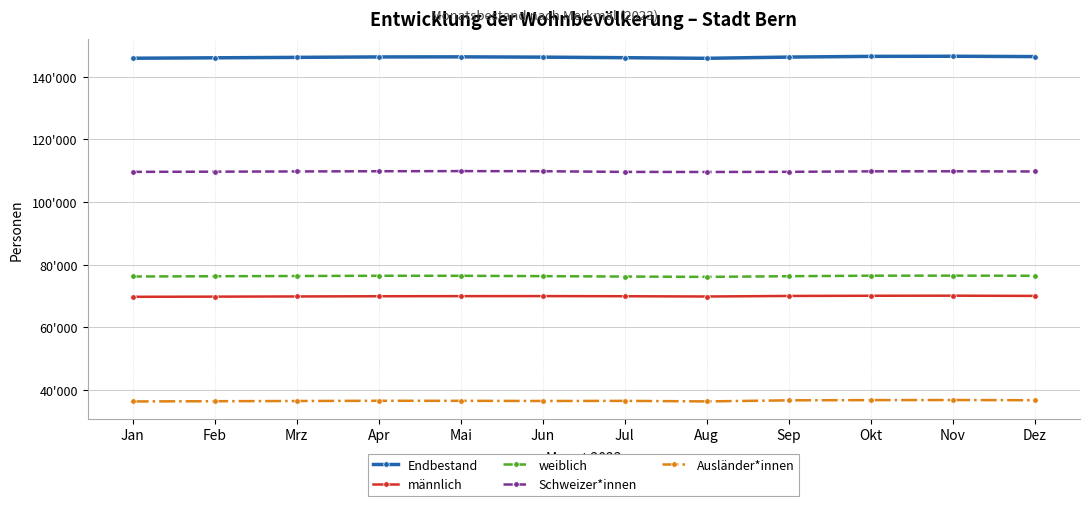

Is it true that männlich equals 69819 at Aug?

True